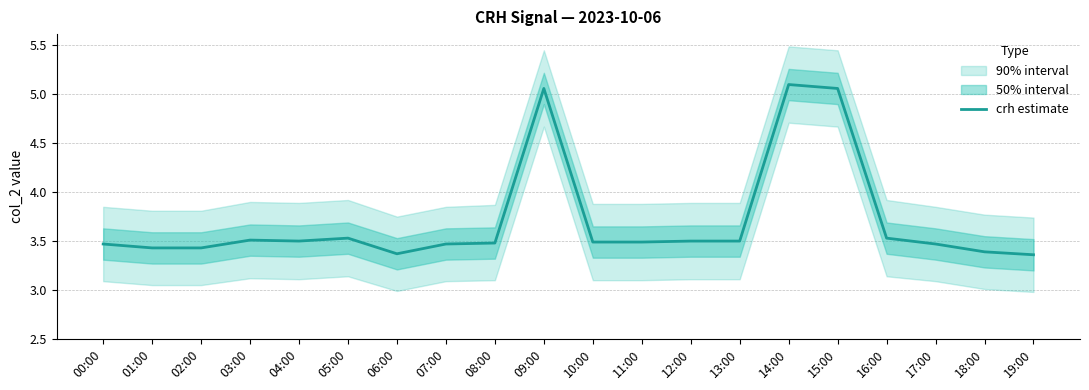

Does the chart display data point markers on the line(s)?

No